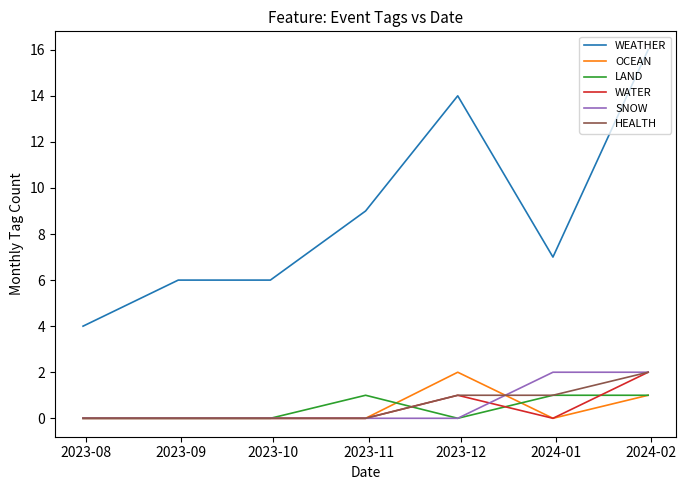

Which series has the largest total across all categories?

WEATHER